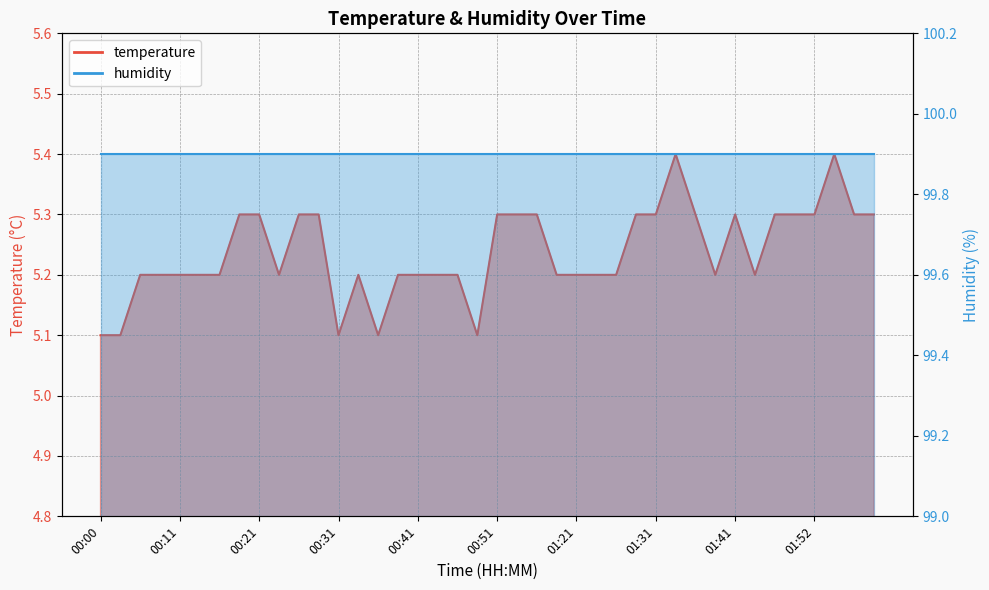

What is the average value?

5.2